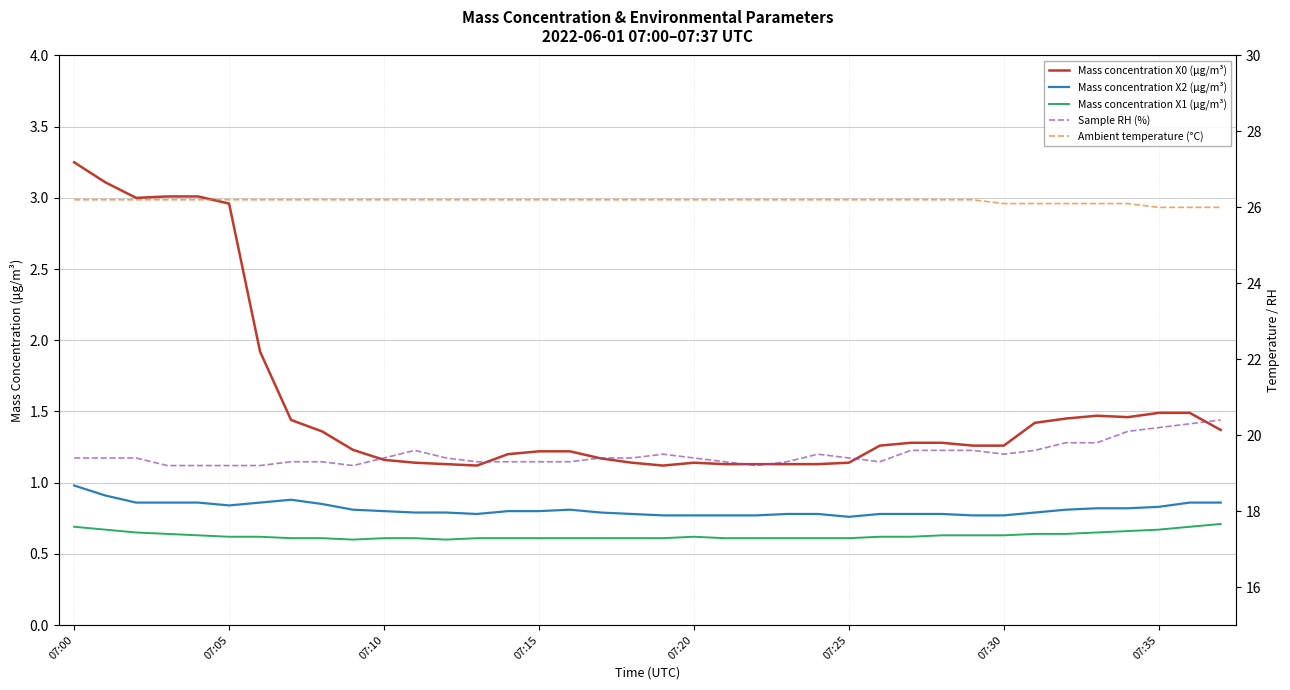

Between 14 and 18, which series saw the biggest shift?

Sample RH (%)